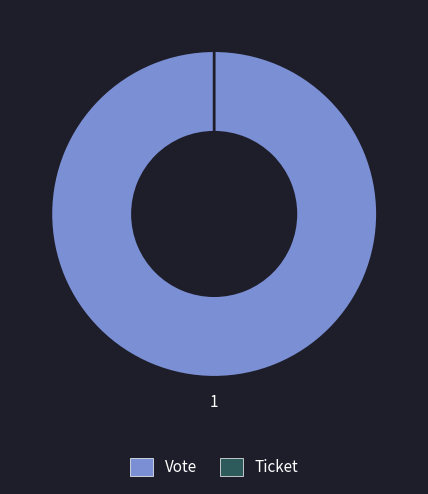

Which category accounts for the majority?

Vote